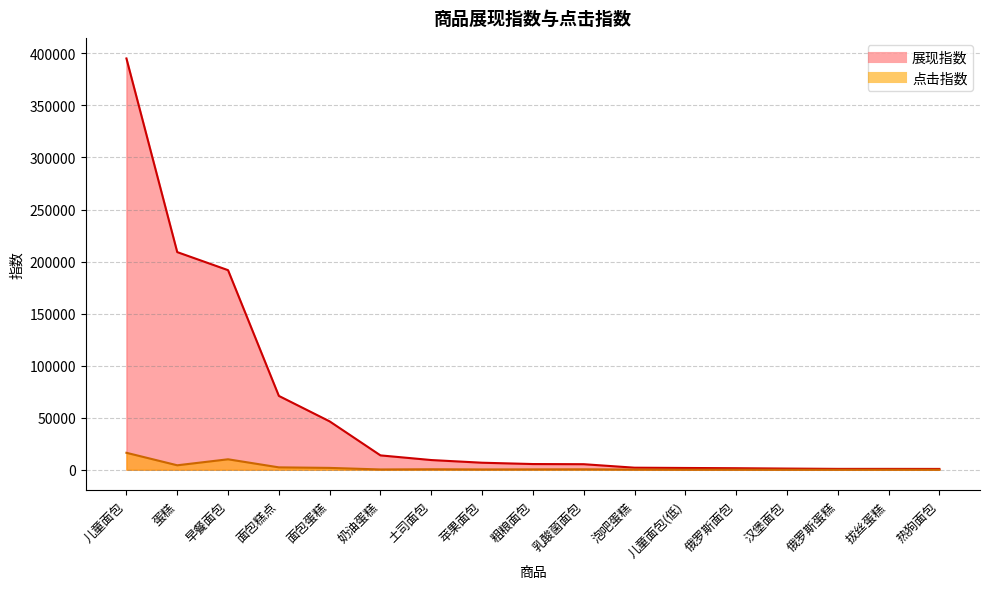

List the series in order of their peak value, highest first.

展现指数, 点击指数